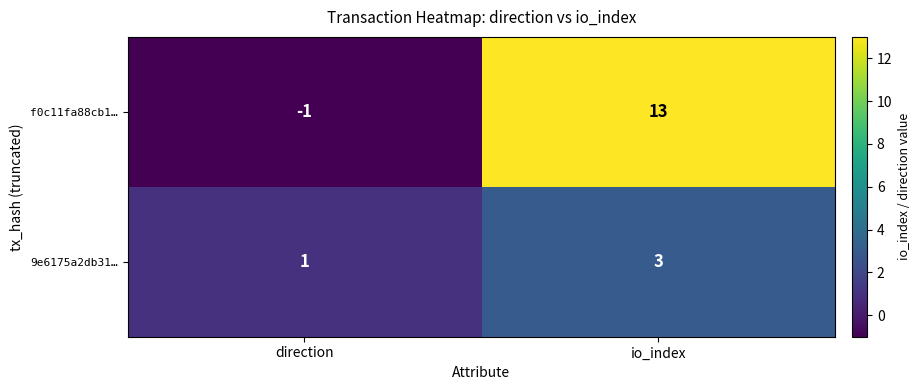

Rank the series by their maximum value, from highest to lowest.

f0c11fa88cb1…, 9e6175a2db31…